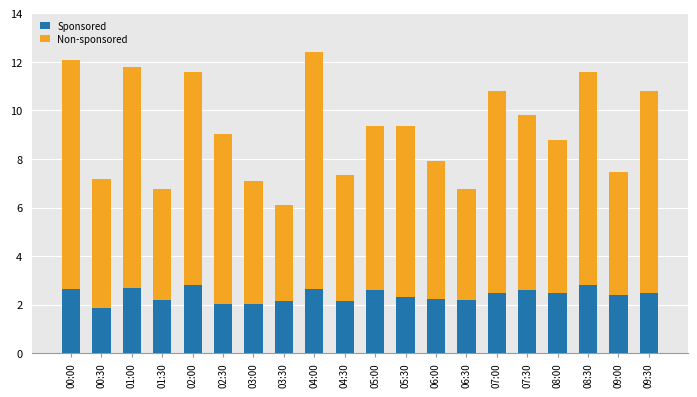

What is the total value across all series at 05:30?

9.4